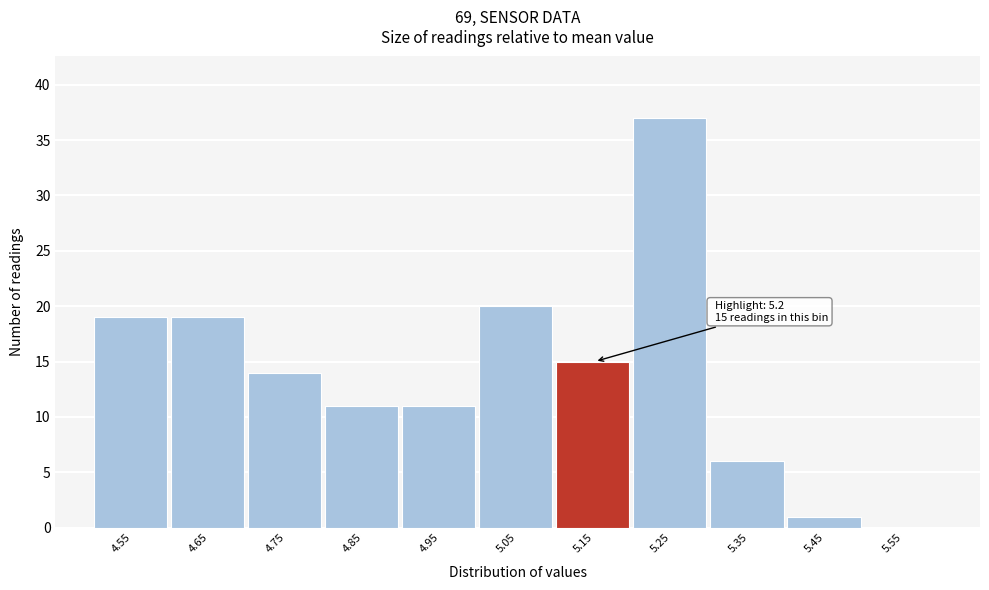

Reading right to left, transcribe all the data shown in this chart.

5.55=0	5.45=1	5.35=6	5.25=37	5.15=15	5.05=20	4.95=11	4.85=11	4.75=14	4.65=19	4.55=19